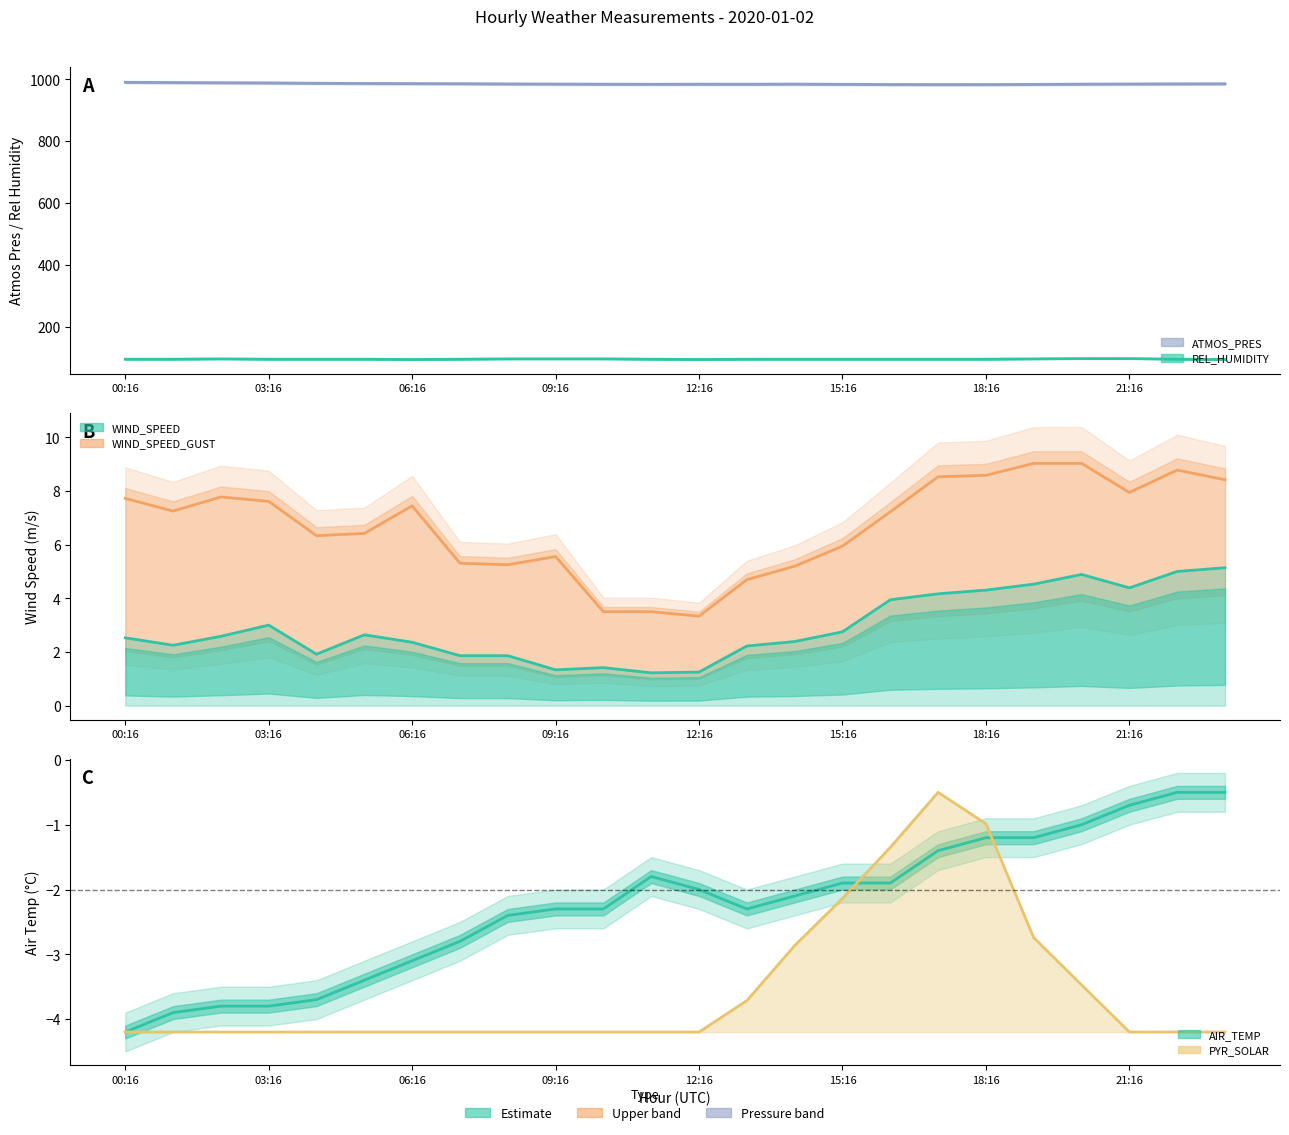

Which category has the highest value across all series?

00:16